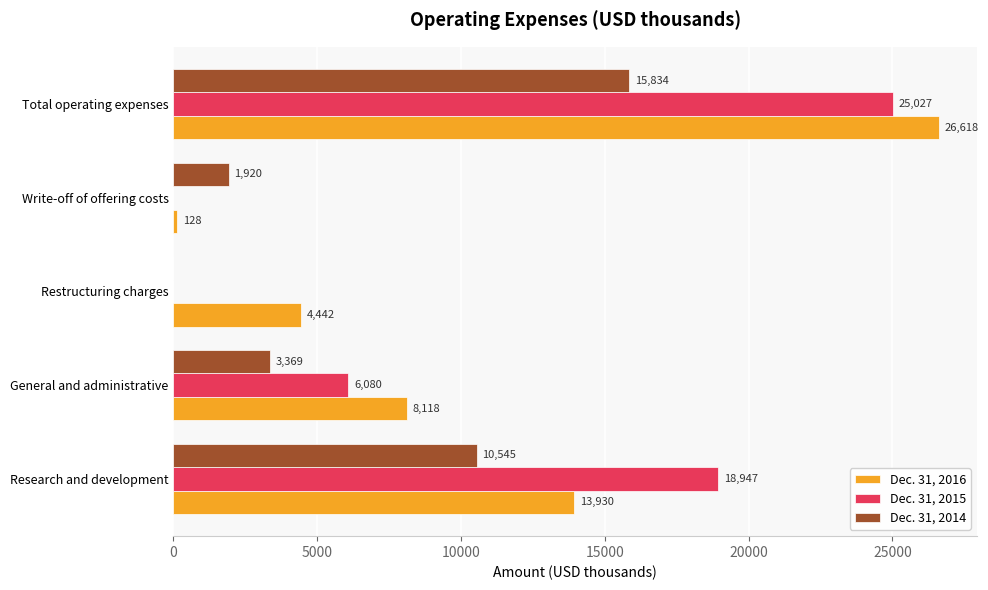

What is the sum of the Dec. 31, 2015 values at Research and development and Write-off of offering costs?

18947